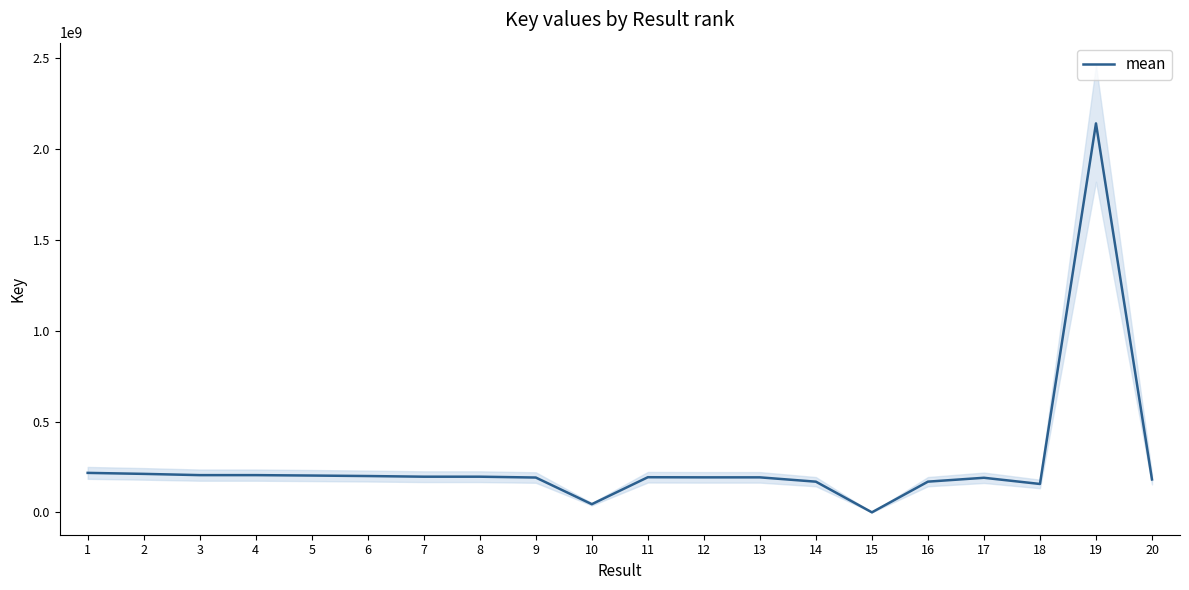

What is the smallest value displayed?

703669